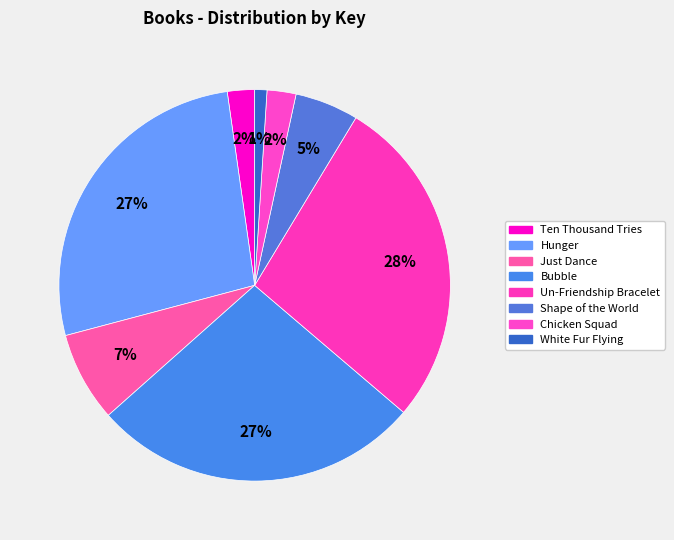

Count the number of slices in the pie.

8